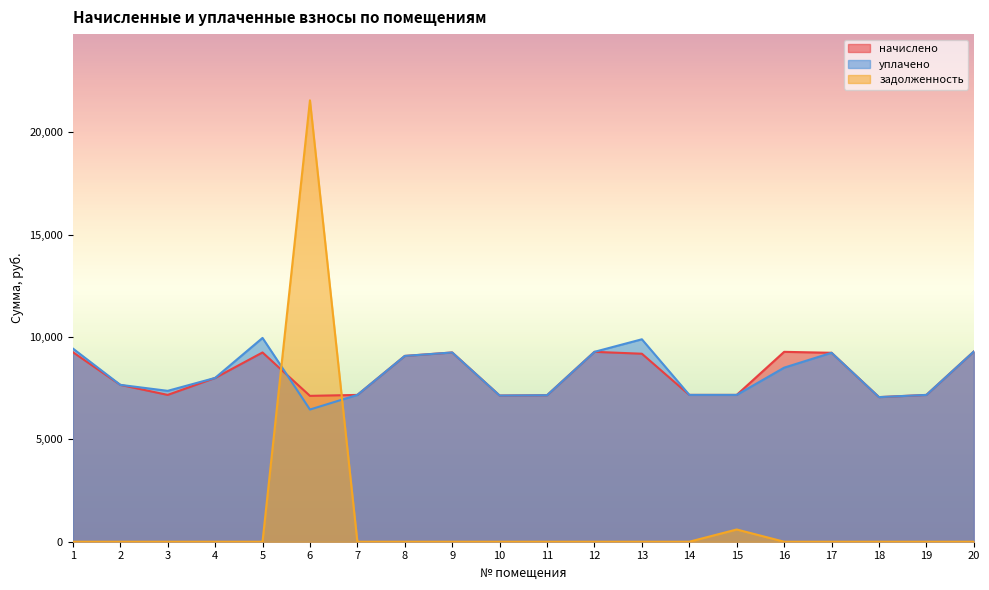

Which has a higher value, 11 or 3?

3